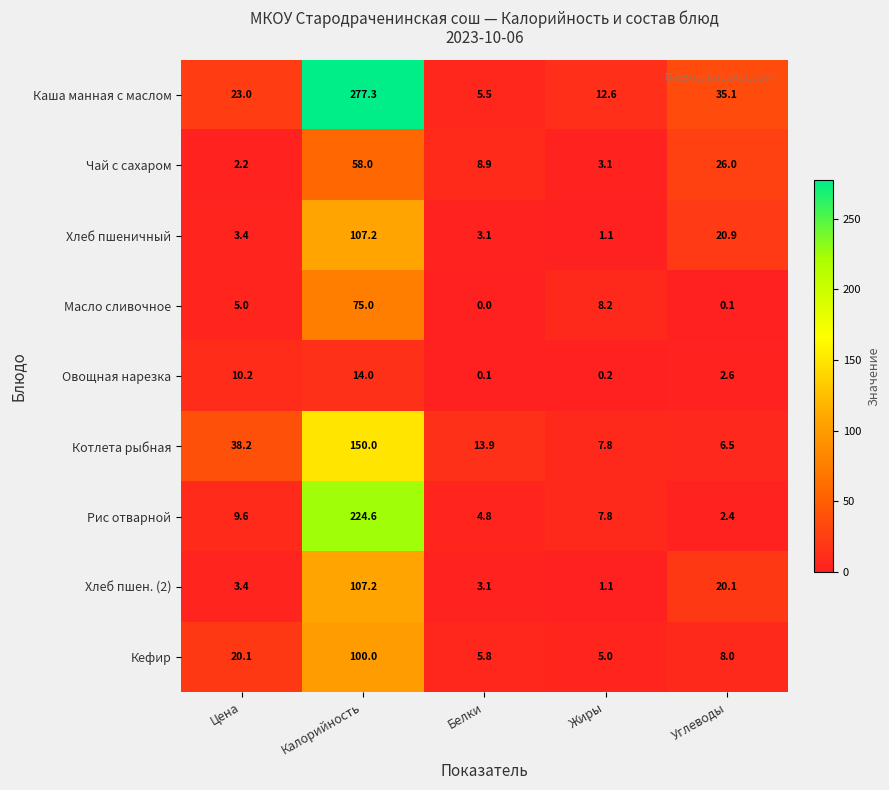

Where does the Овощная нарезка series first go above 2?

Цена